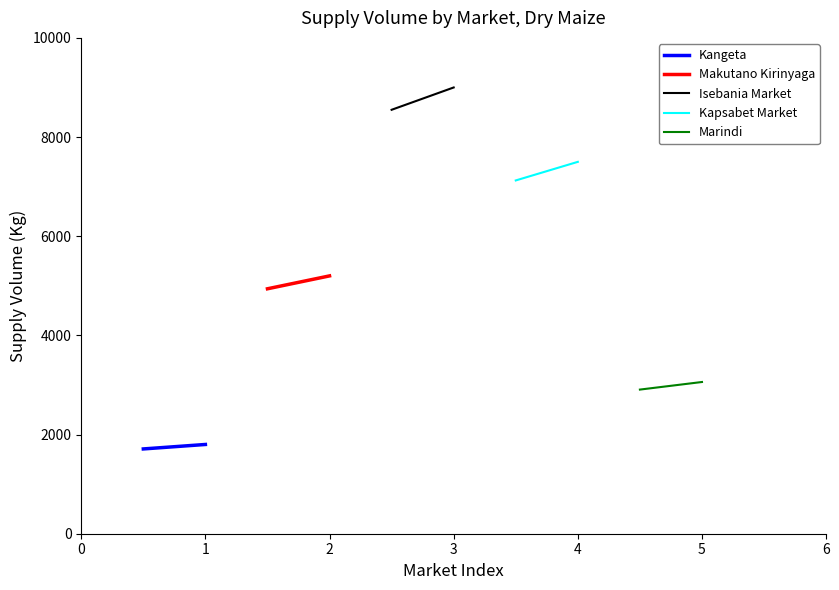

The Kangeta series shows 860 at 0. True or false?

False